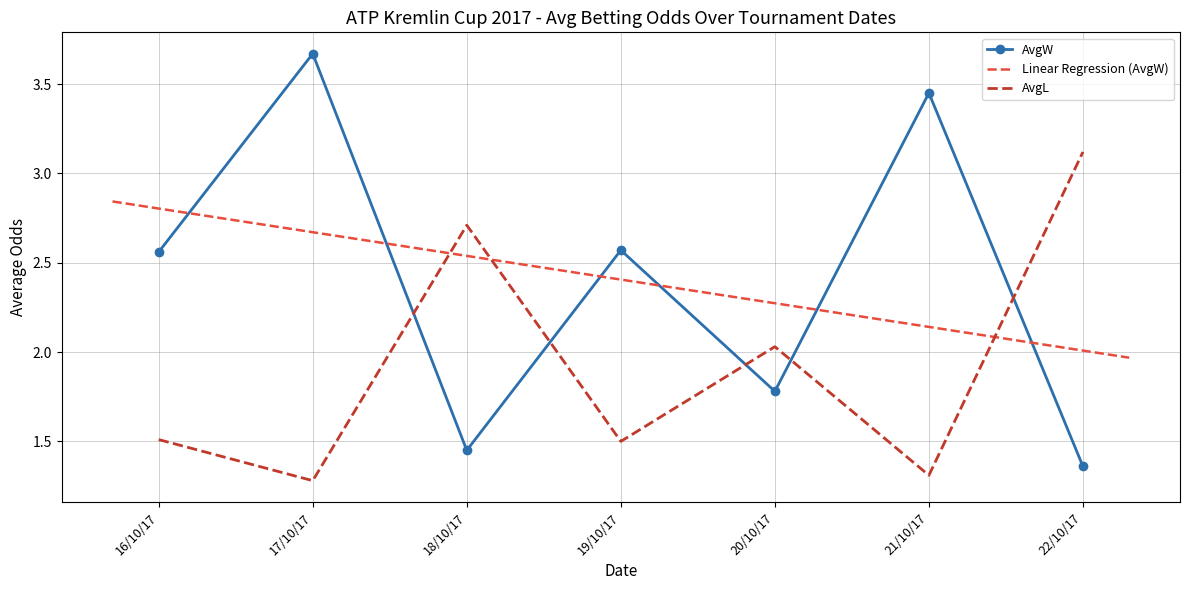

Which series has the widest spread of values?

AvgW